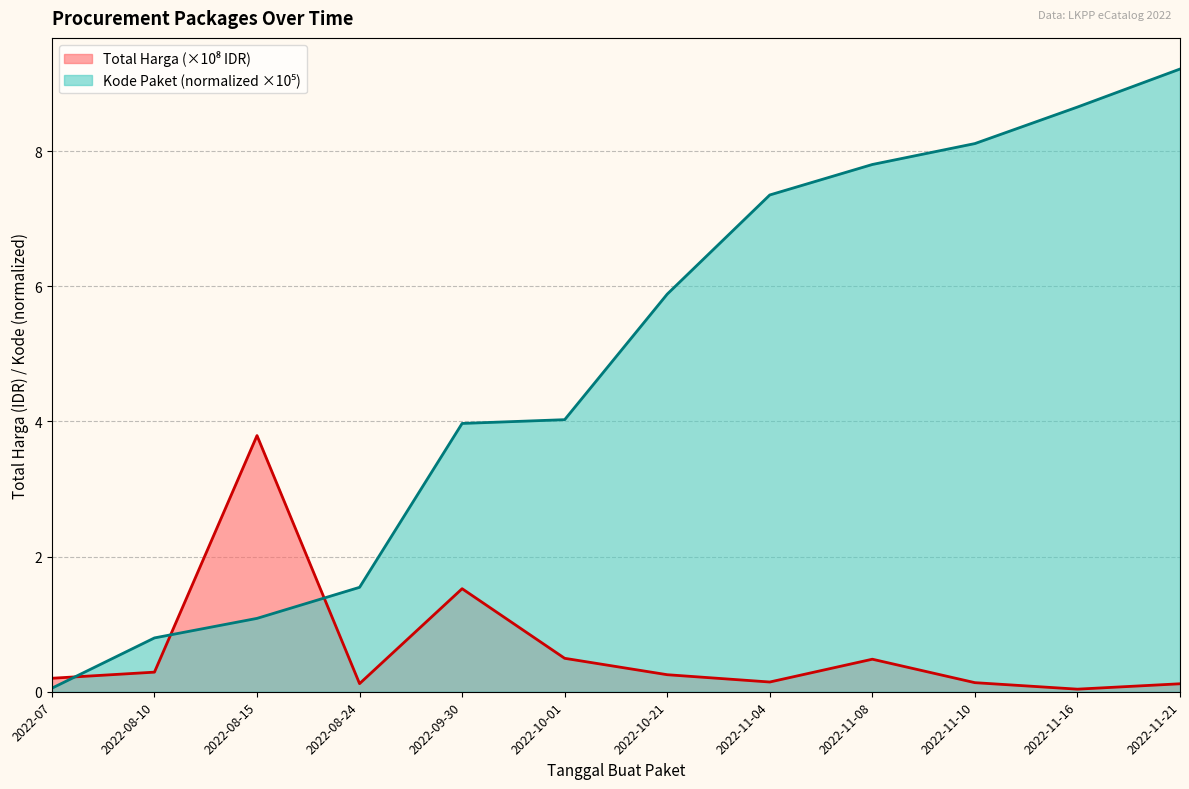

What is the label of the 5th point from the left?

2022-09-30